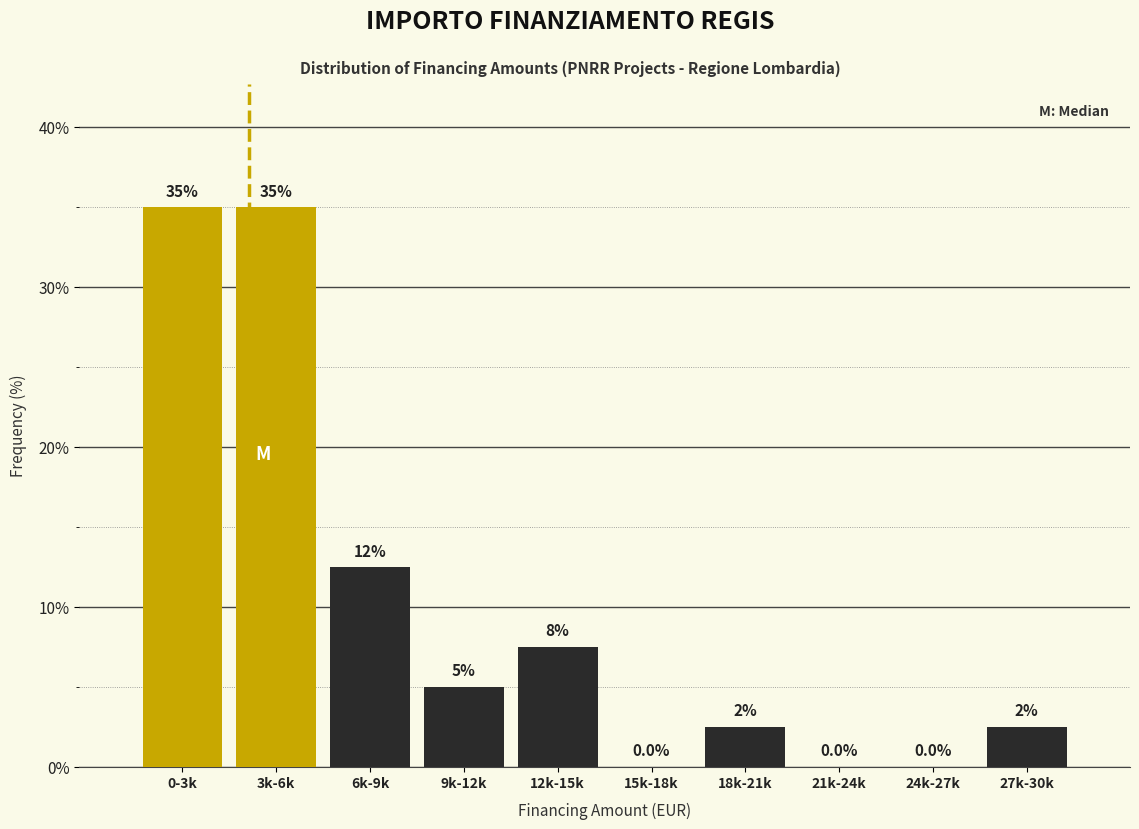

Reading left to right, transcribe all the data shown in this chart.

0-3k=35.0	3k-6k=35.0	6k-9k=12.5	9k-12k=5.0	12k-15k=7.5	15k-18k=0.0	18k-21k=2.5	21k-24k=0.0	24k-27k=0.0	27k-30k=2.5